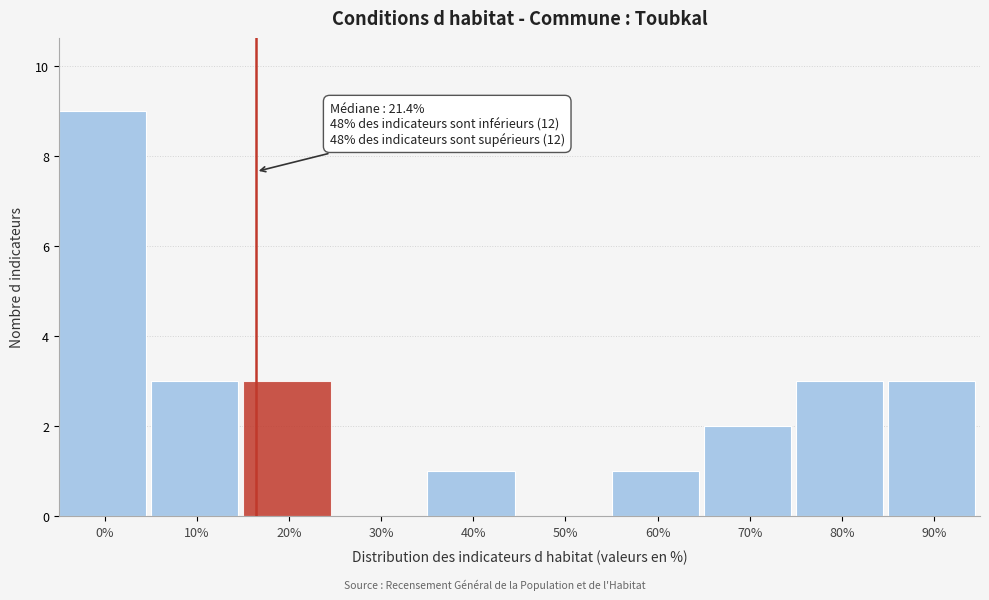

Reading left to right, extract all data points from this chart.

0%=9	10%=3	20%=3	30%=0	40%=1	50%=0	60%=1	70%=2	80%=3	90%=3